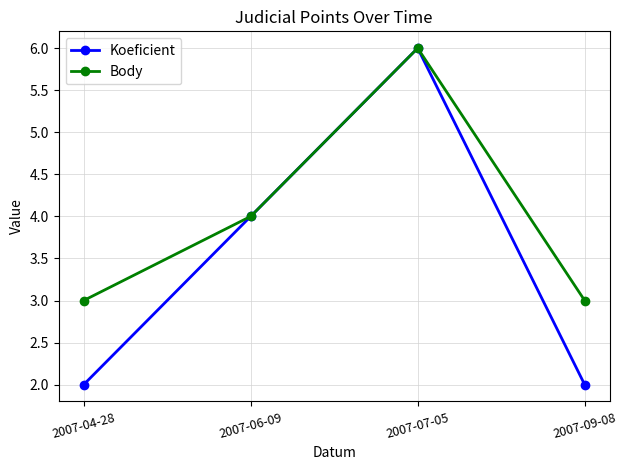

At which label does Koeficient reach its peak?

2007-07-05